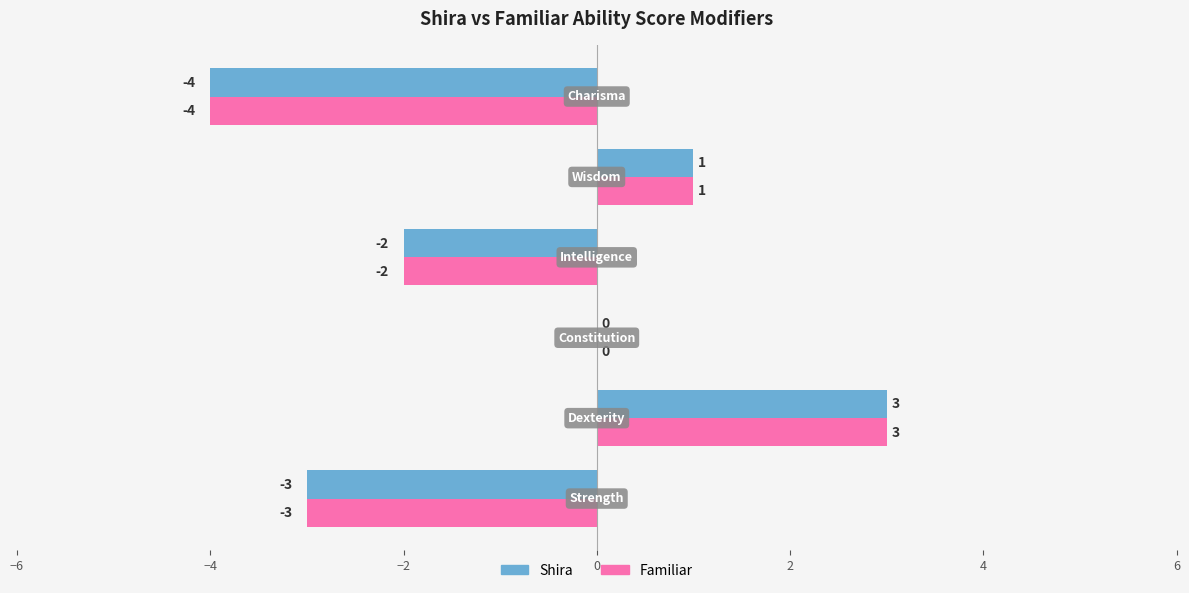

What is the sum of all Familiar values?

-5